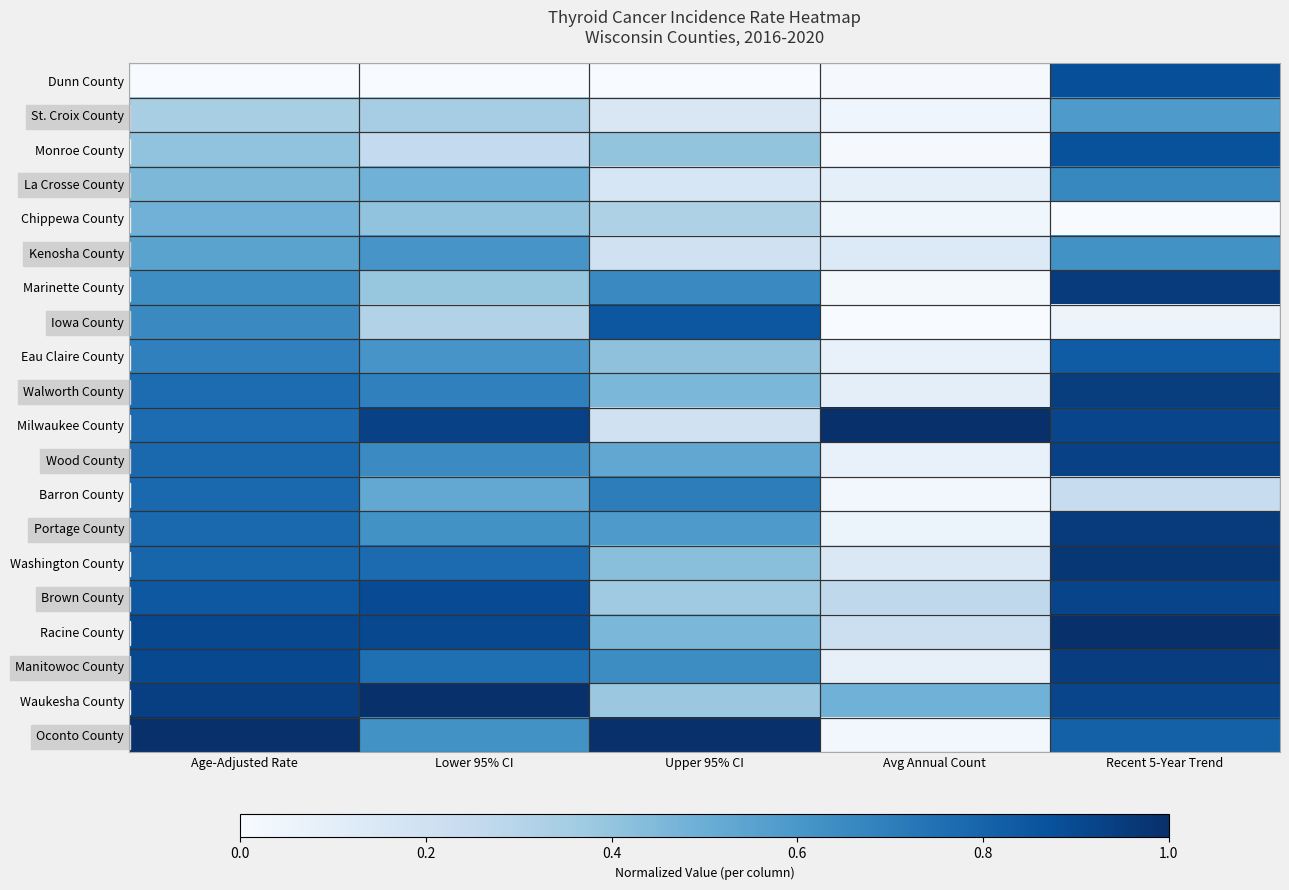

Between Recent 5-Year Trend and Avg Annual Count, which is larger?

Recent 5-Year Trend